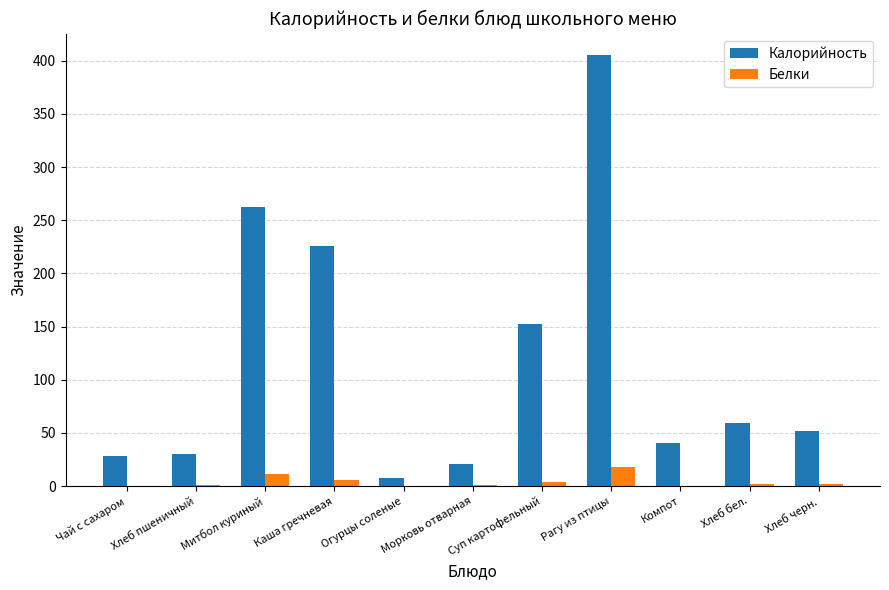

What is the approximate value of Калорийность at Митбол куриный?

262.6